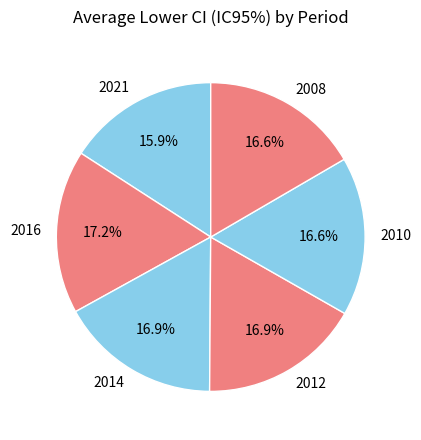

What is the ratio of the value at 2008 to the value at 2010?

1.0